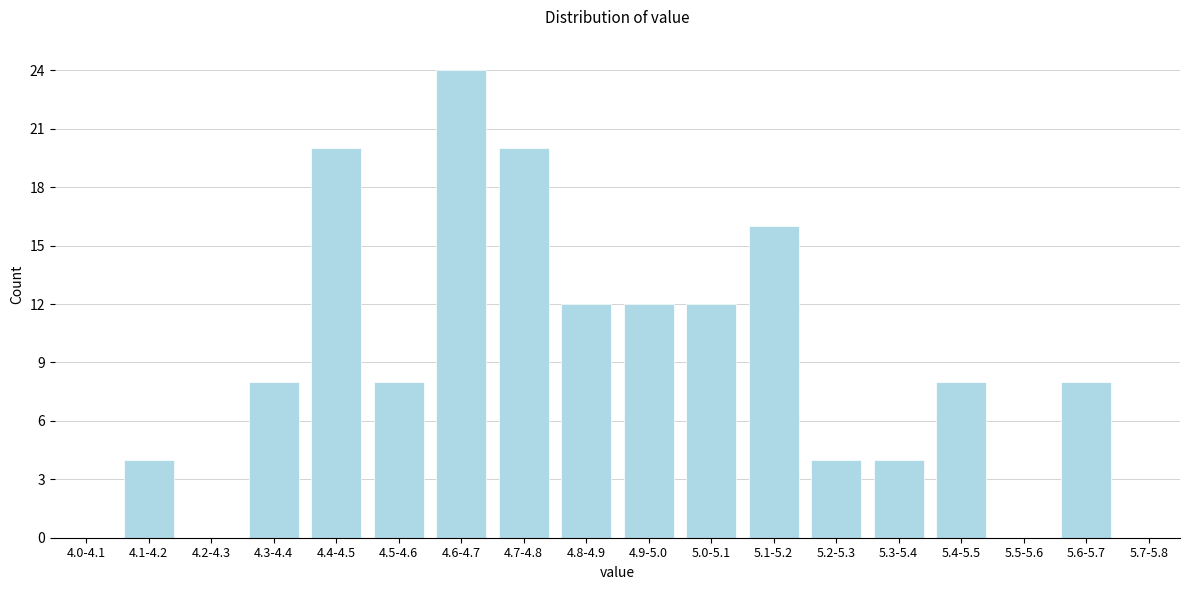

Reading left to right, transcribe all the data shown in this chart.

4.0-4.1=0	4.1-4.2=4	4.2-4.3=0	4.3-4.4=8	4.4-4.5=20	4.5-4.6=8	4.6-4.7=24	4.7-4.8=20	4.8-4.9=12	4.9-5.0=12	5.0-5.1=12	5.1-5.2=16	5.2-5.3=4	5.3-5.4=4	5.4-5.5=8	5.5-5.6=0	5.6-5.7=8	5.7-5.8=0